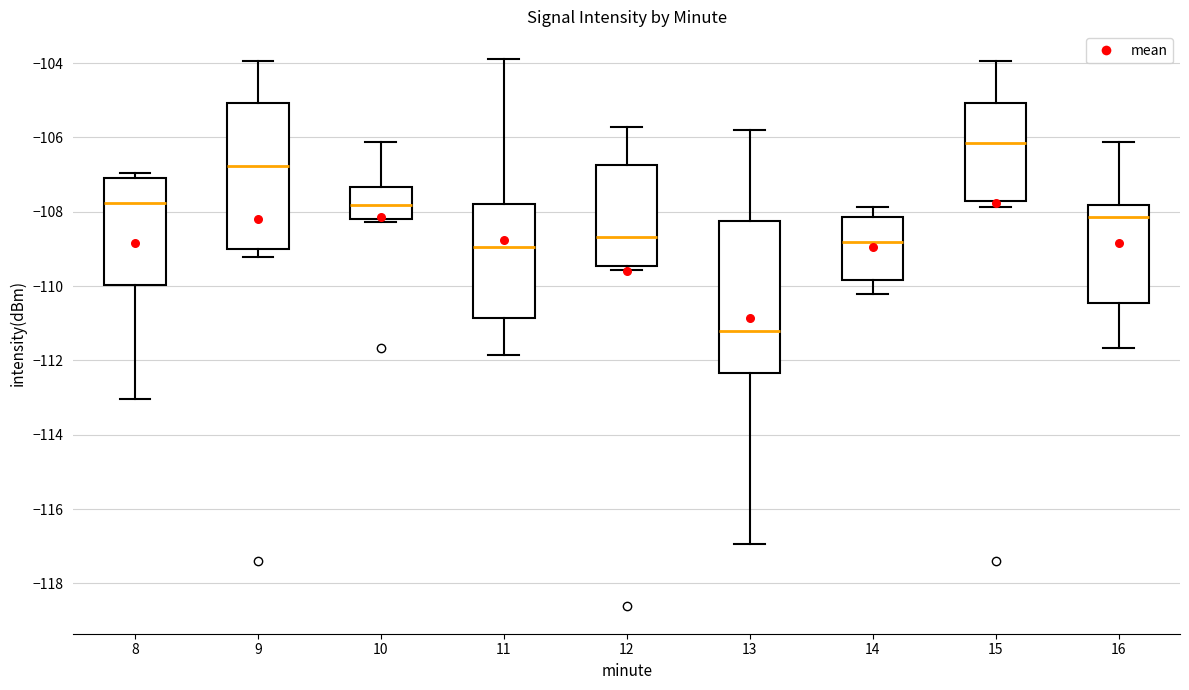

Reading left to right, read every box against the y-axis: the position of its median line, the range the box covers, and the ends of its whiskers. The values are not printed on the chart, so give them approximately, as read against the axis.

8: median -107.8, box -110.0 to -107.0, whiskers -113.0 to -107.0 (just above the box's upper edge)
9: median -106.8, box -109.0 to -105.0, whiskers -109.2 to -104.0
10: median -107.8, box -108.2 to -107.4, whiskers -108.2 (just below the box's lower edge) to -106.2
11: median -109.0, box -110.8 to -107.8, whiskers -111.8 to -103.8
12: median -108.6, box -109.4 to -106.8, whiskers -109.6 to -105.8
13: median -111.2, box -112.4 to -108.2, whiskers -117.0 to -105.8
14: median -108.8, box -109.8 to -108.2, whiskers -110.2 to -107.8
15: median -106.2, box -107.8 to -105.0, whiskers -107.8 (just below the box's lower edge) to -104.0
16: median -108.2, box -110.4 to -107.8, whiskers -111.6 to -106.2